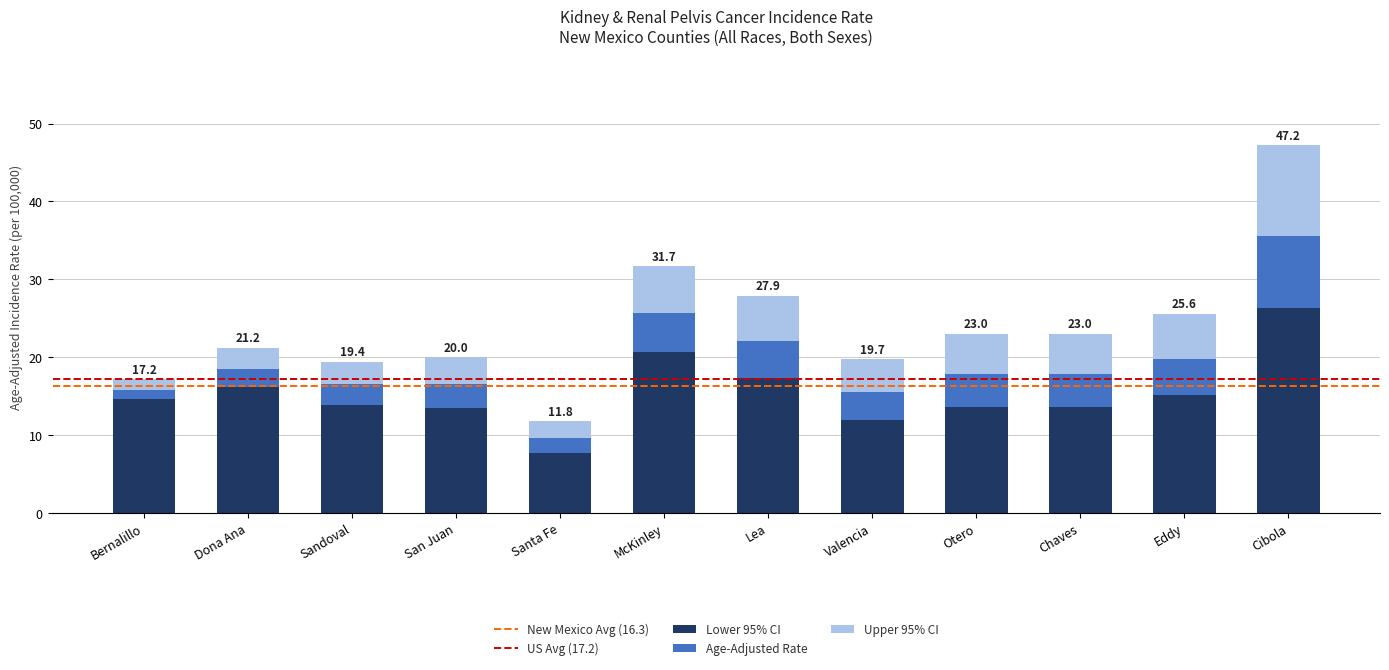

What is the total value across all series at Lea?

27.9